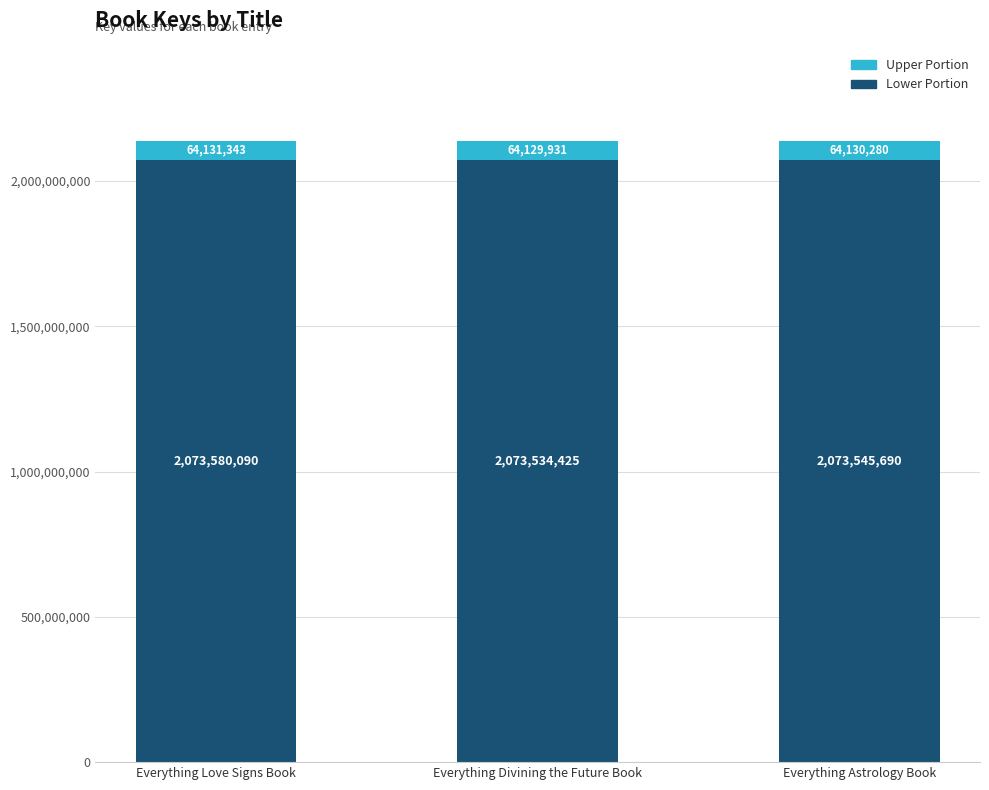

List the labels in order of Lower Portion value, smallest first.

Everything Divining the Future Book, Everything Astrology Book, Everything Love Signs Book